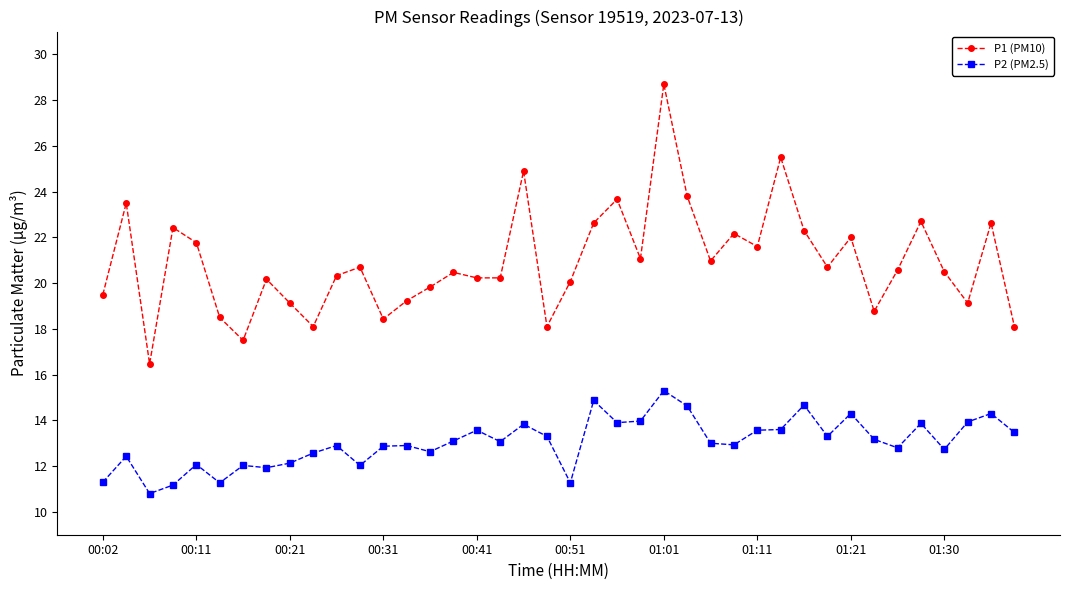

Which series has the widest spread of values?

P1 (PM10)